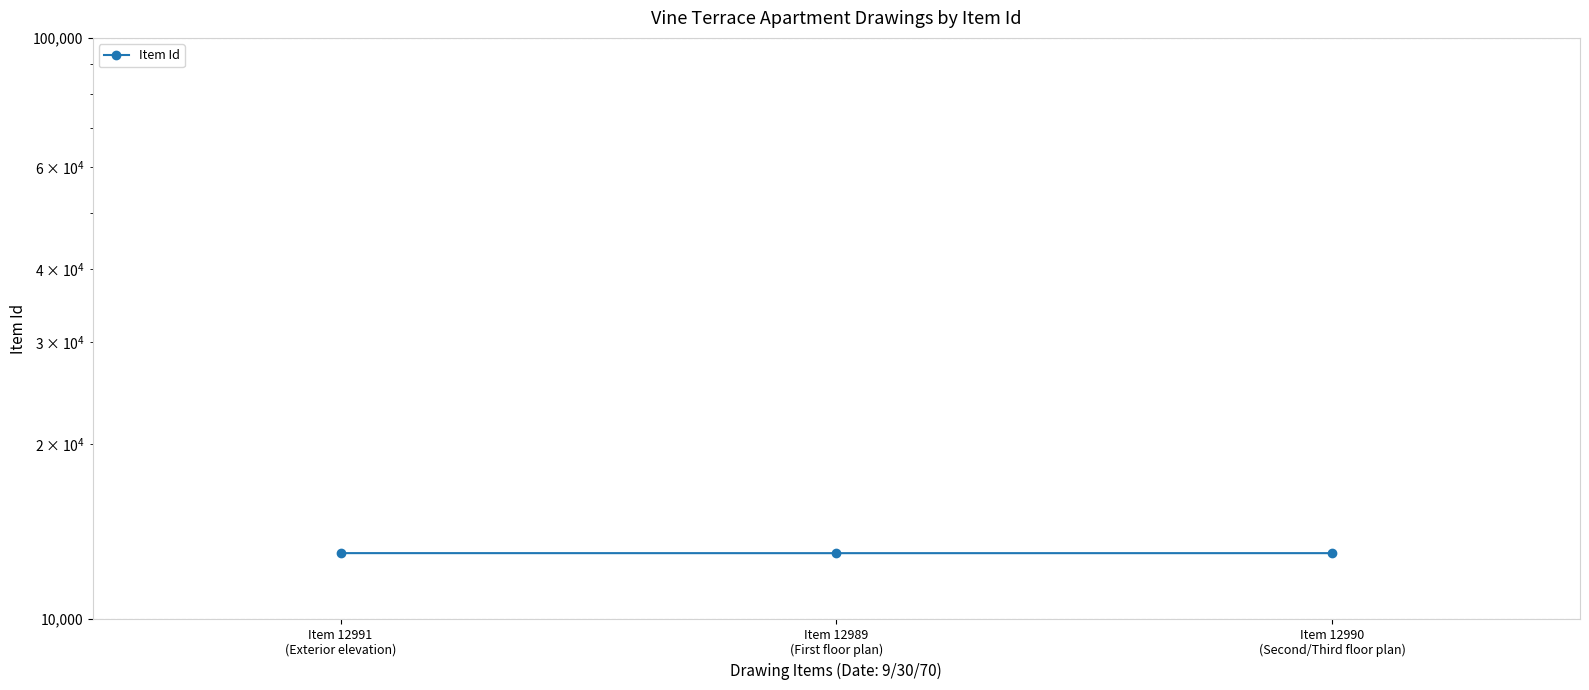

Reading left to right, what are all the values shown in this chart?

12991	12989	12990